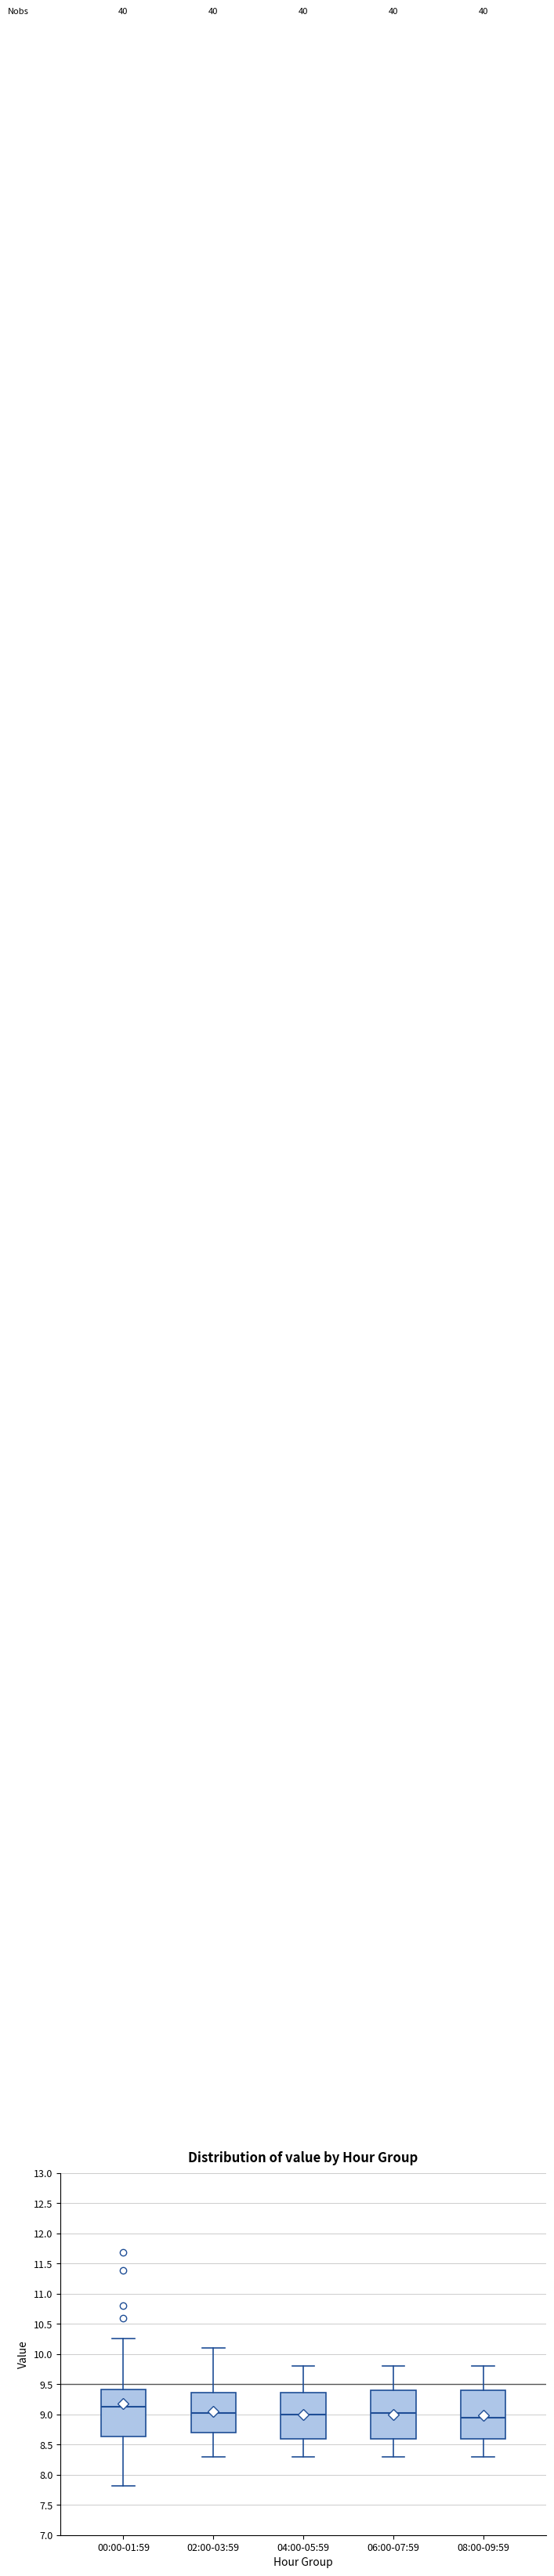

Where does the median line of the box for 08:00-09:59 sit on the y-axis? The values are not printed on the chart, so give them approximately, as read against the axis.

8.95